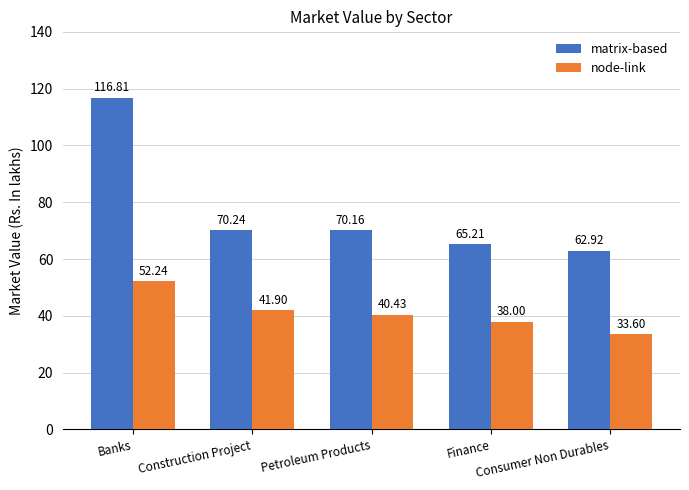

Rank the series by their maximum value, from lowest to highest.

node-link, matrix-based